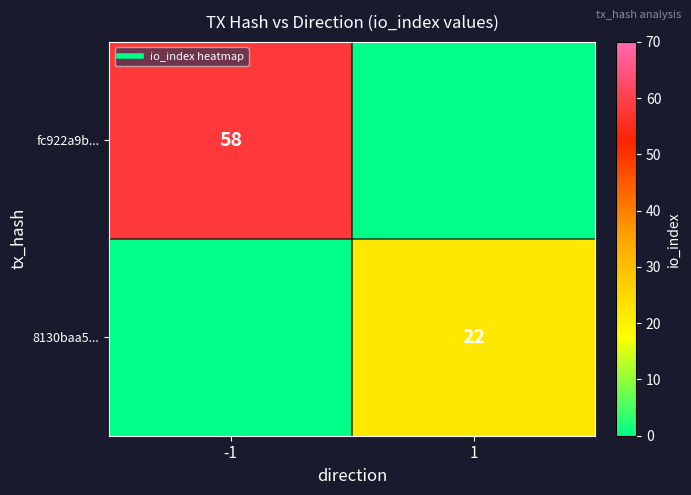

Is it true that fc922a9b... equals 58 at -1?

True